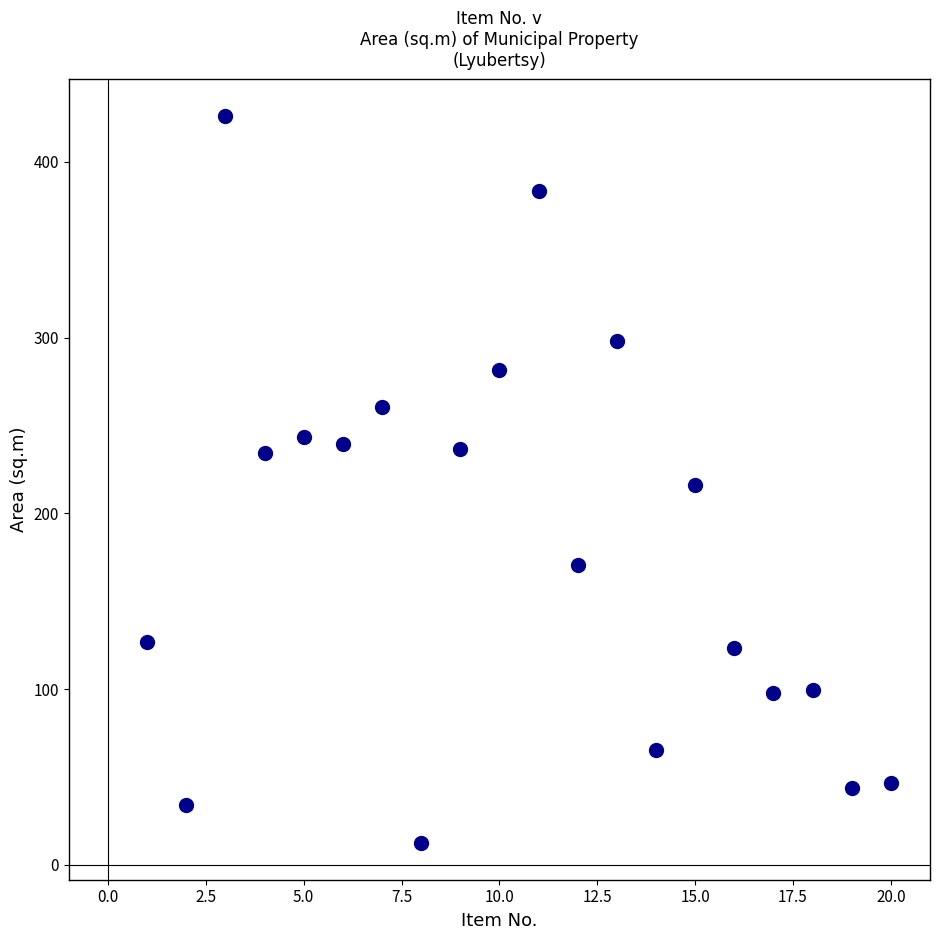

What is the range of X values (max minus min)?

19.0